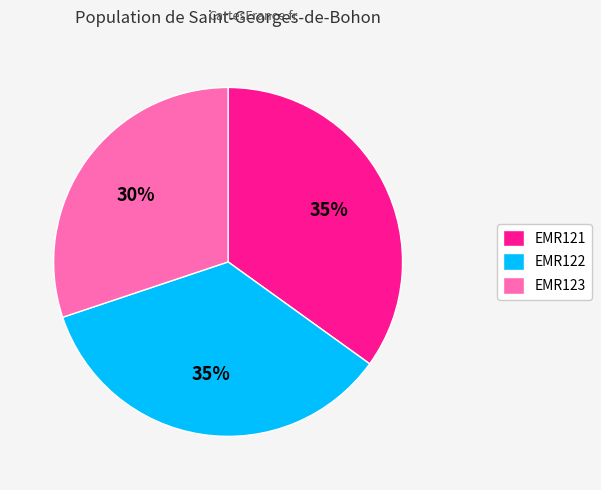

Combined, do EMR123 and EMR122 account for over 50%?

Yes